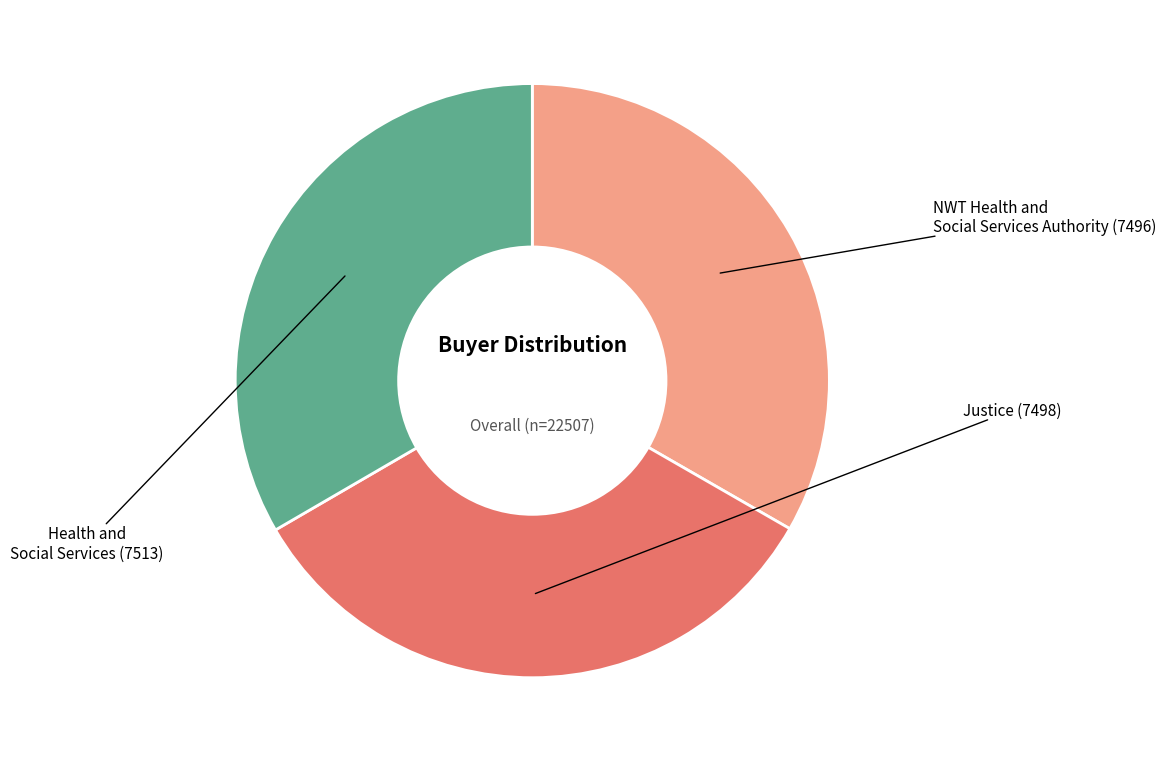

What is the ratio of the value at NWT Health and Social Services Authority to the value at Justice?

1.0